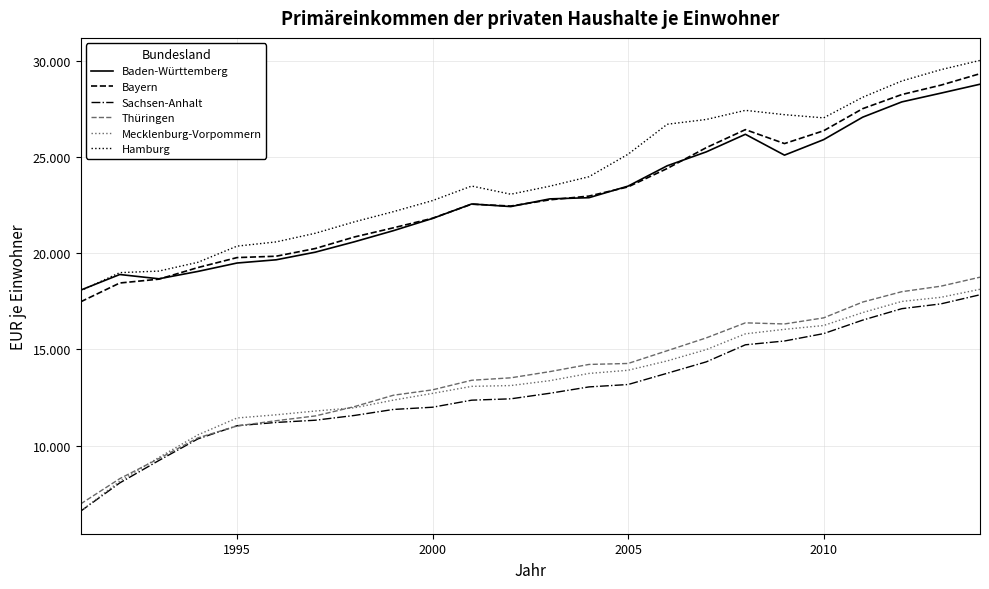

What is the lowest value of the Mecklenburg-Vorpommern series?

6603